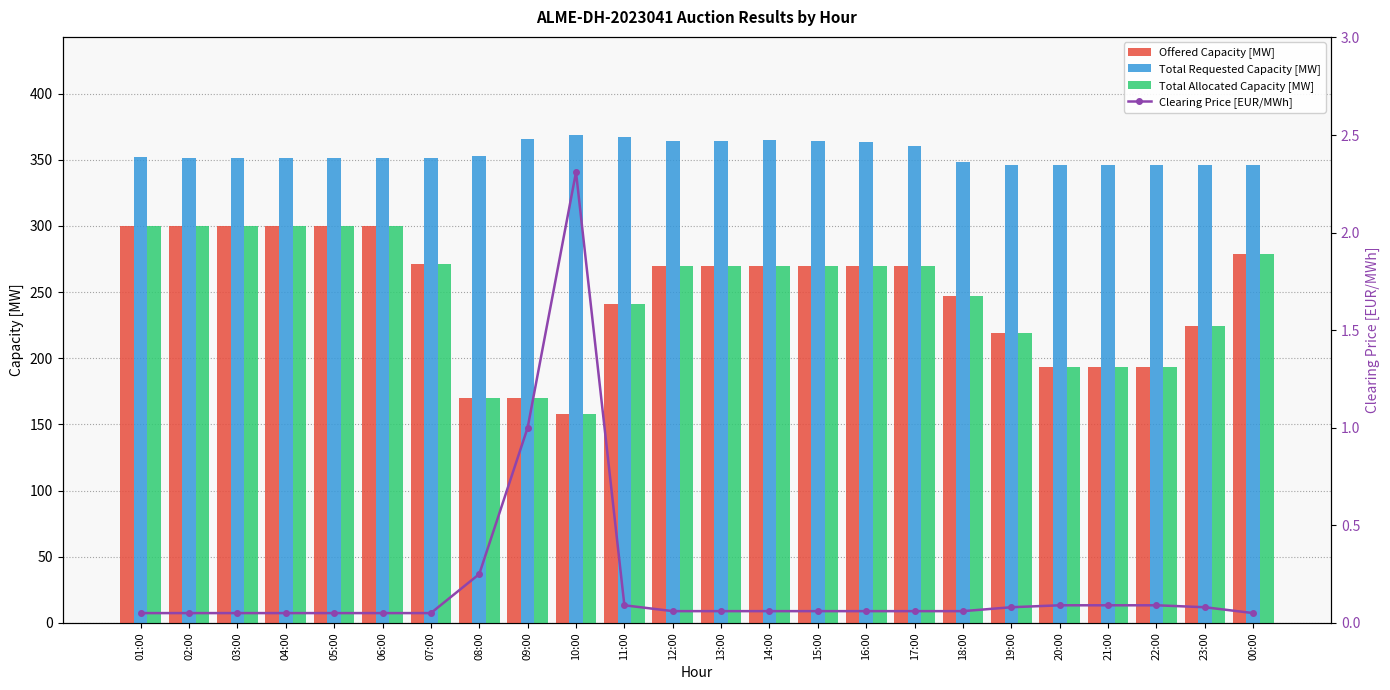

What is the average value of the Total Requested Capacity [MW] series?

355